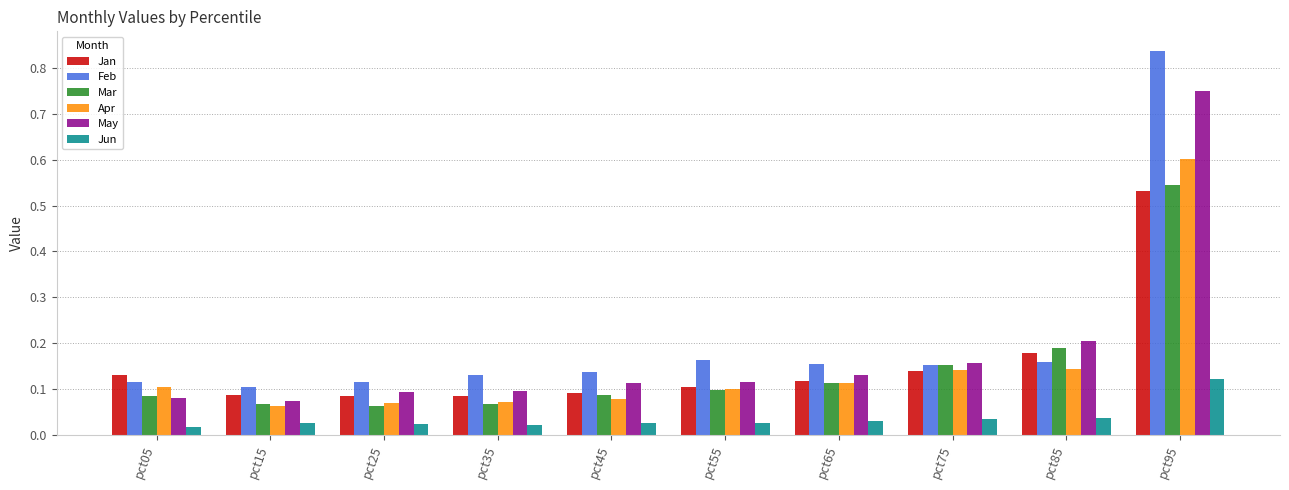

List the series in order of their peak value, highest first.

Feb, May, Apr, Mar, Jan, Jun